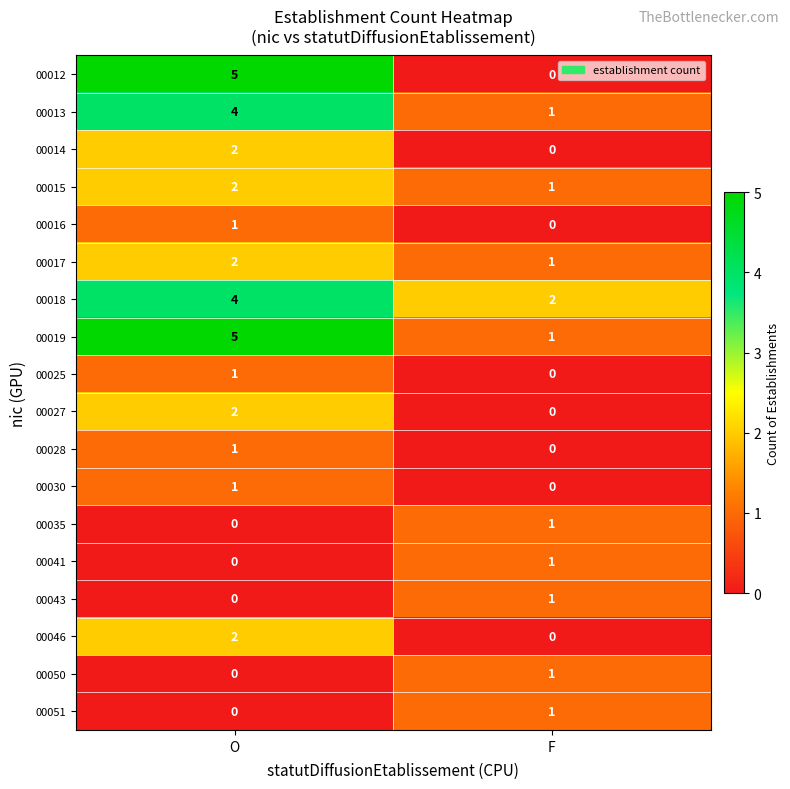

Where is 00051 nearest to the value 0?

O